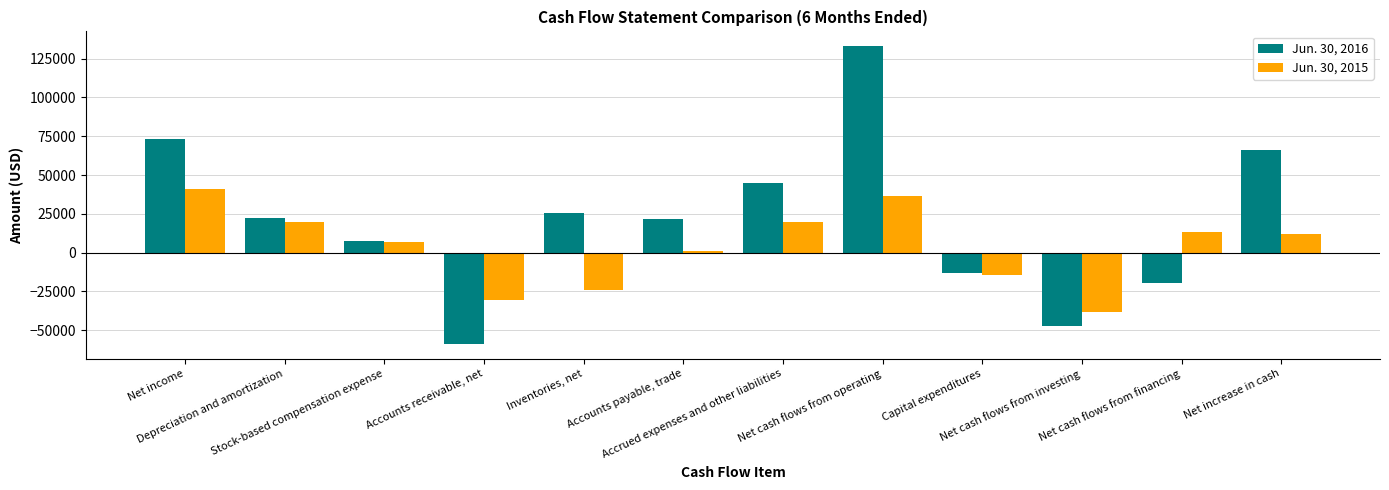

What is the sum of all Jun. 30, 2015 values?

42752